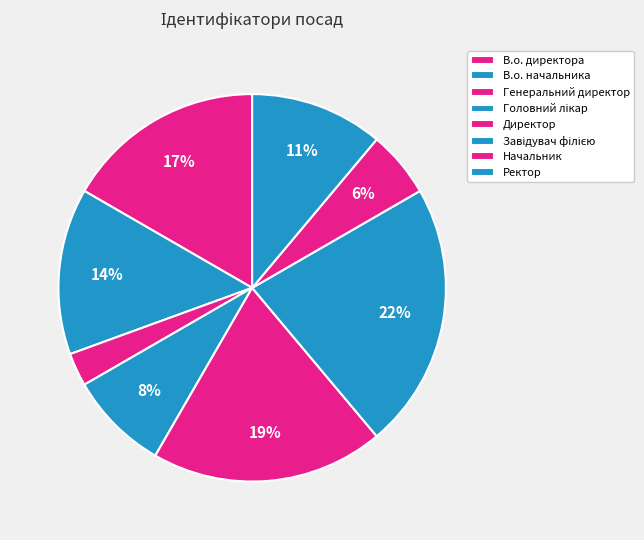

Is there a majority slice in this chart?

No